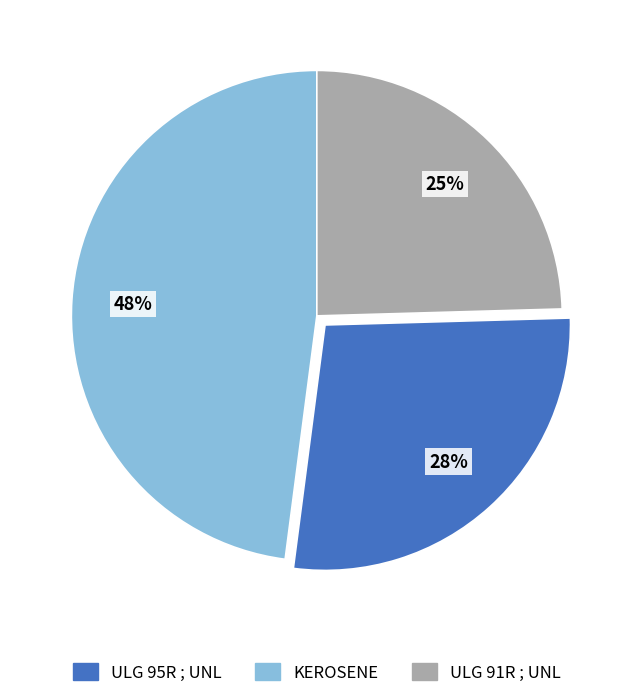

Is there any slice that represents more than half of the pie?

No